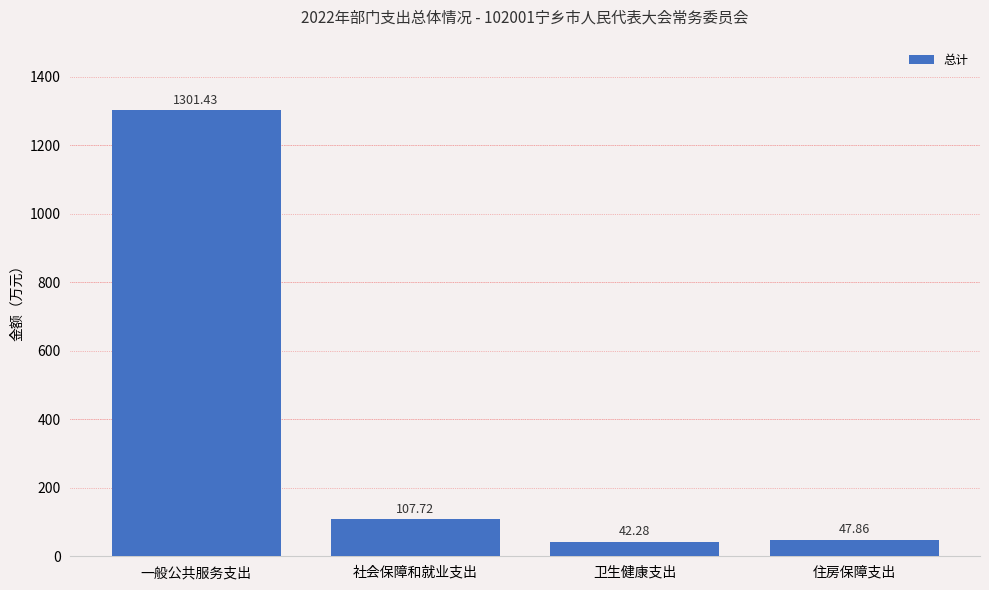

How many data points does each series have?

4